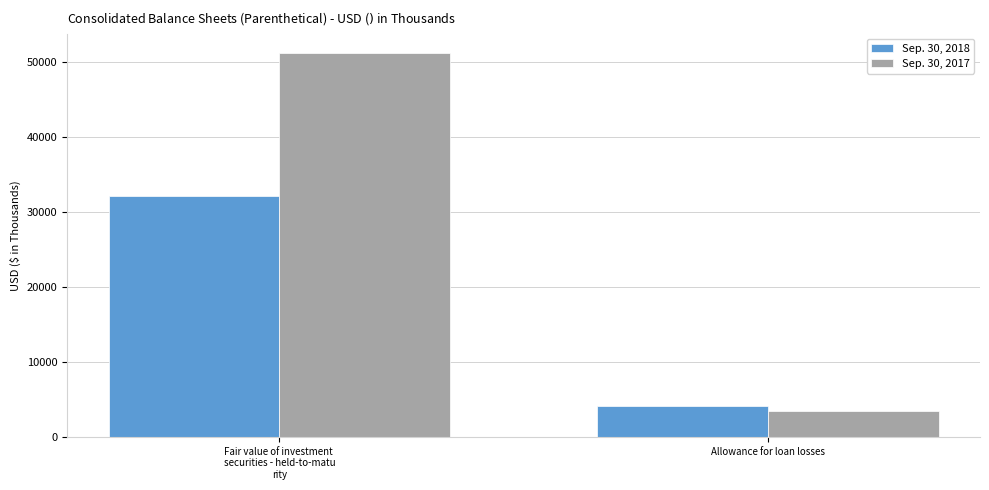

Rank the series by their maximum value, from highest to lowest.

Sep. 30, 2017, Sep. 30, 2018